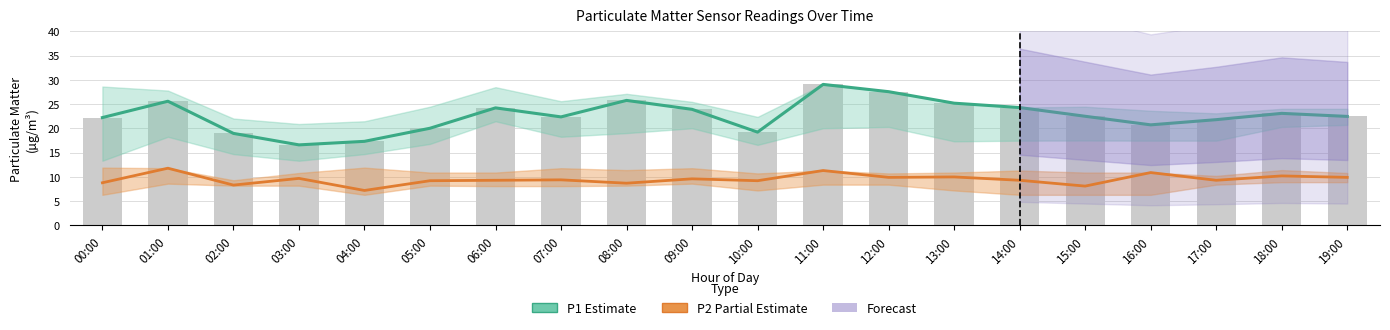

Which category has the lowest value in the Observed P1 (bars) series?

03:00